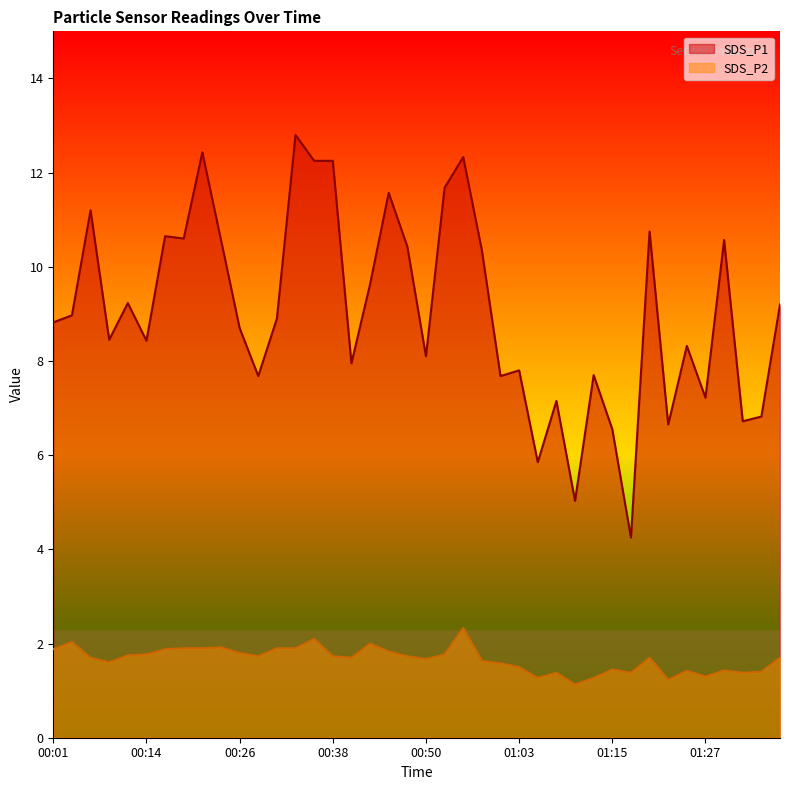

What are all the series names shown in the legend?

SDS_P1, SDS_P2